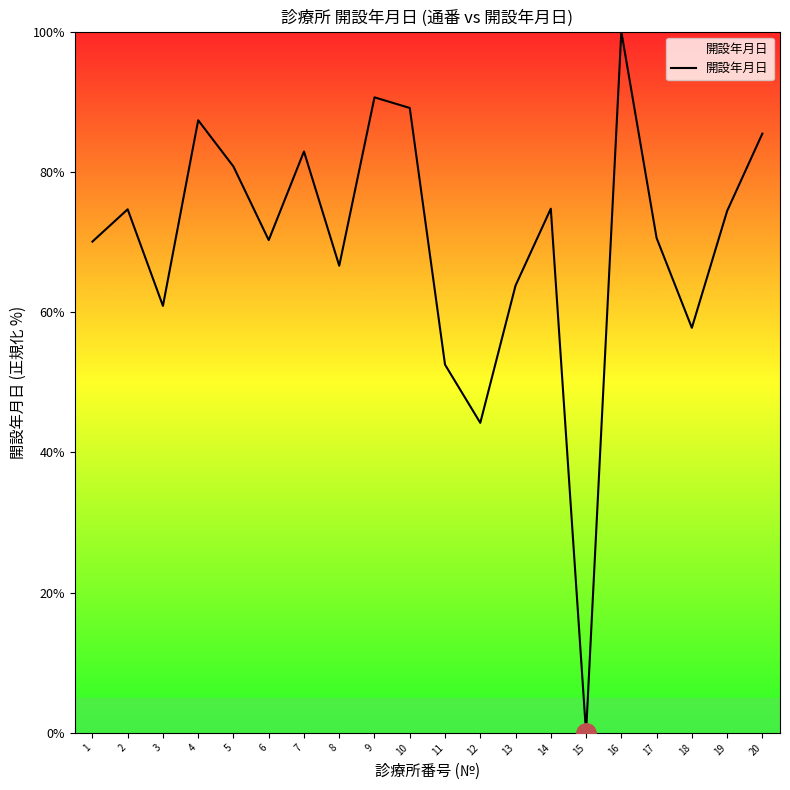

Count the number of categories in the chart.

20